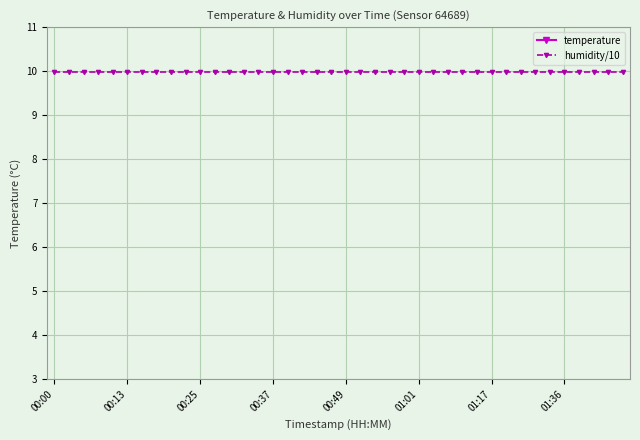

True or false: temperature and humidity/10 intersect in this chart.

False